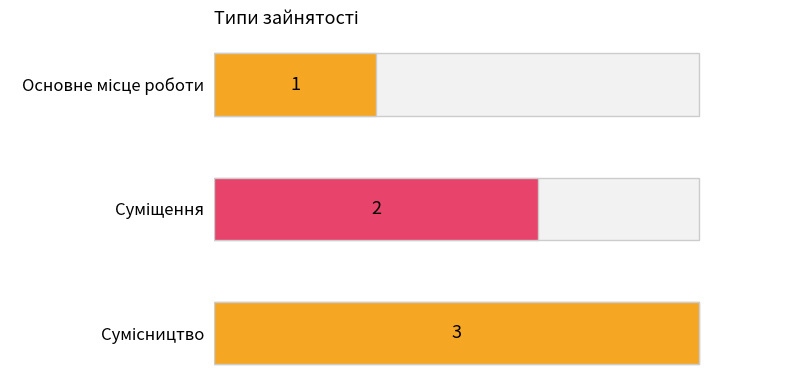

List the labels in order of value, smallest first.

Основне місце роботи, Суміщення, Сумісництво